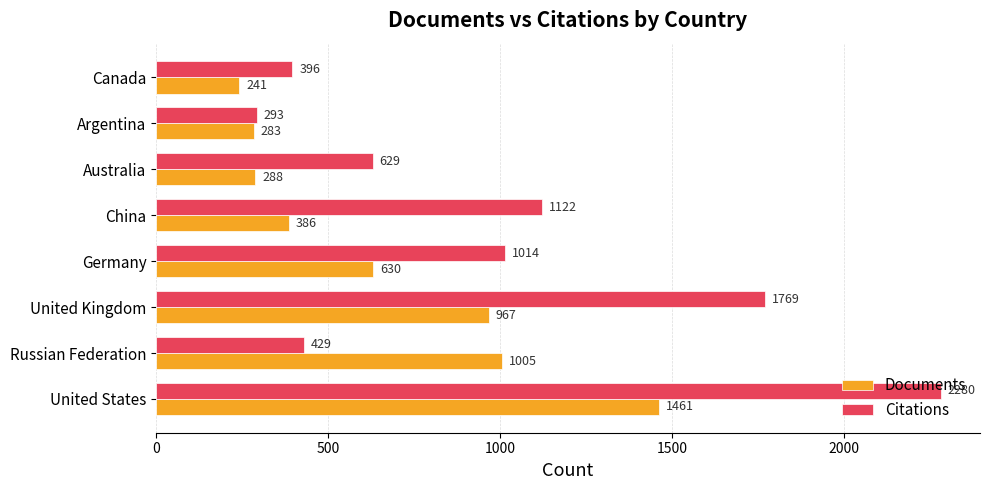

What are all the series names shown in the legend?

Documents, Citations